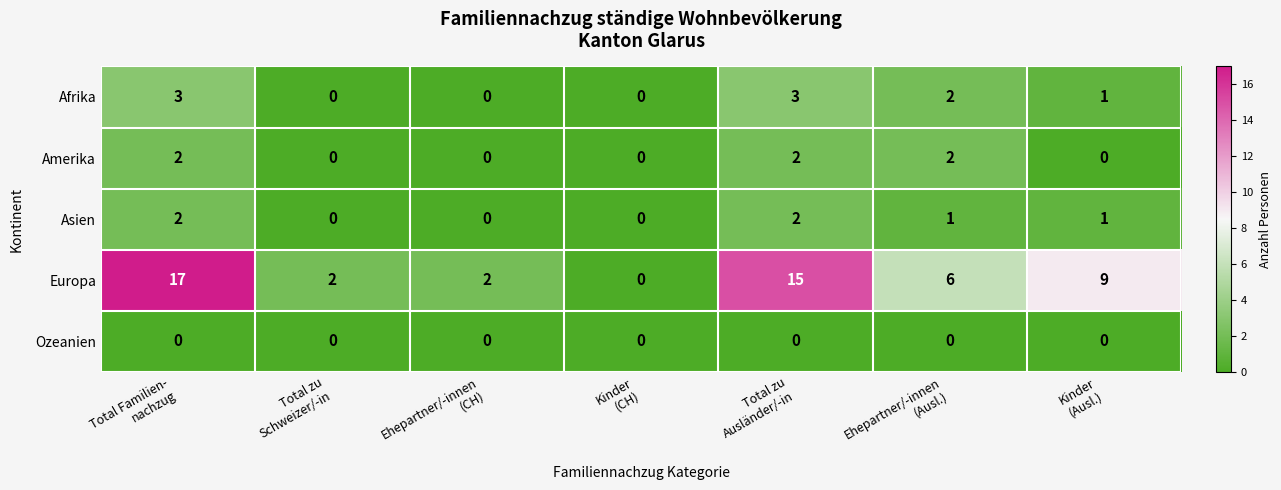

At how many categories does at least one series exceed 7?

3